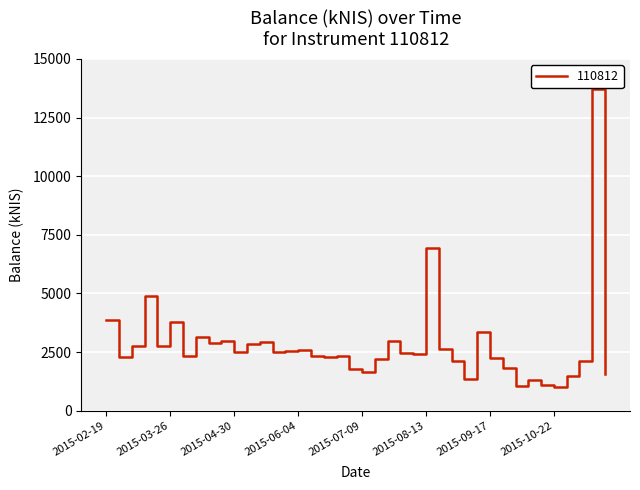

True or false: the data has more than 2 interior local peaks.

True